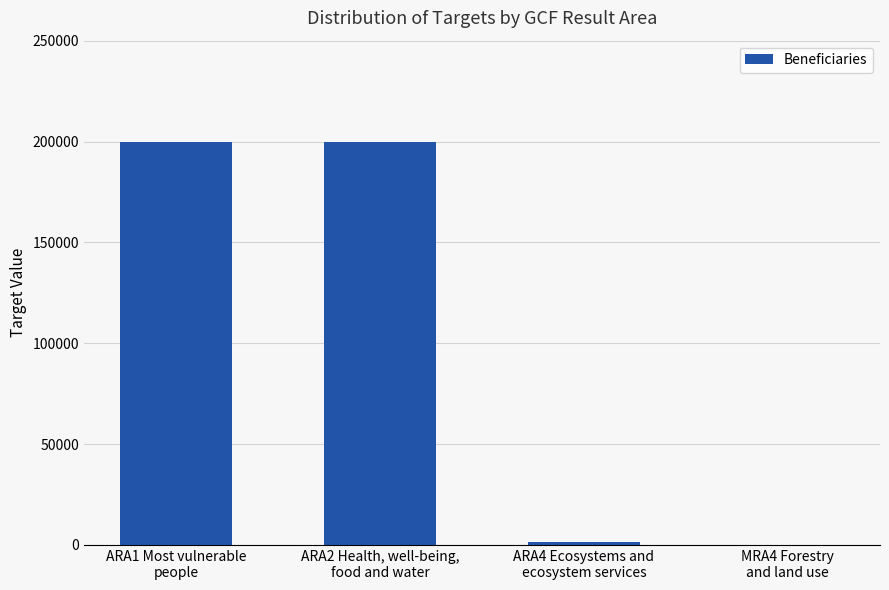

What is the sum of all values?

401400